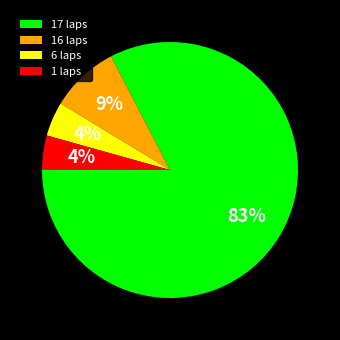

To the nearest percent, what percentage of the pie is 1 laps?

4%